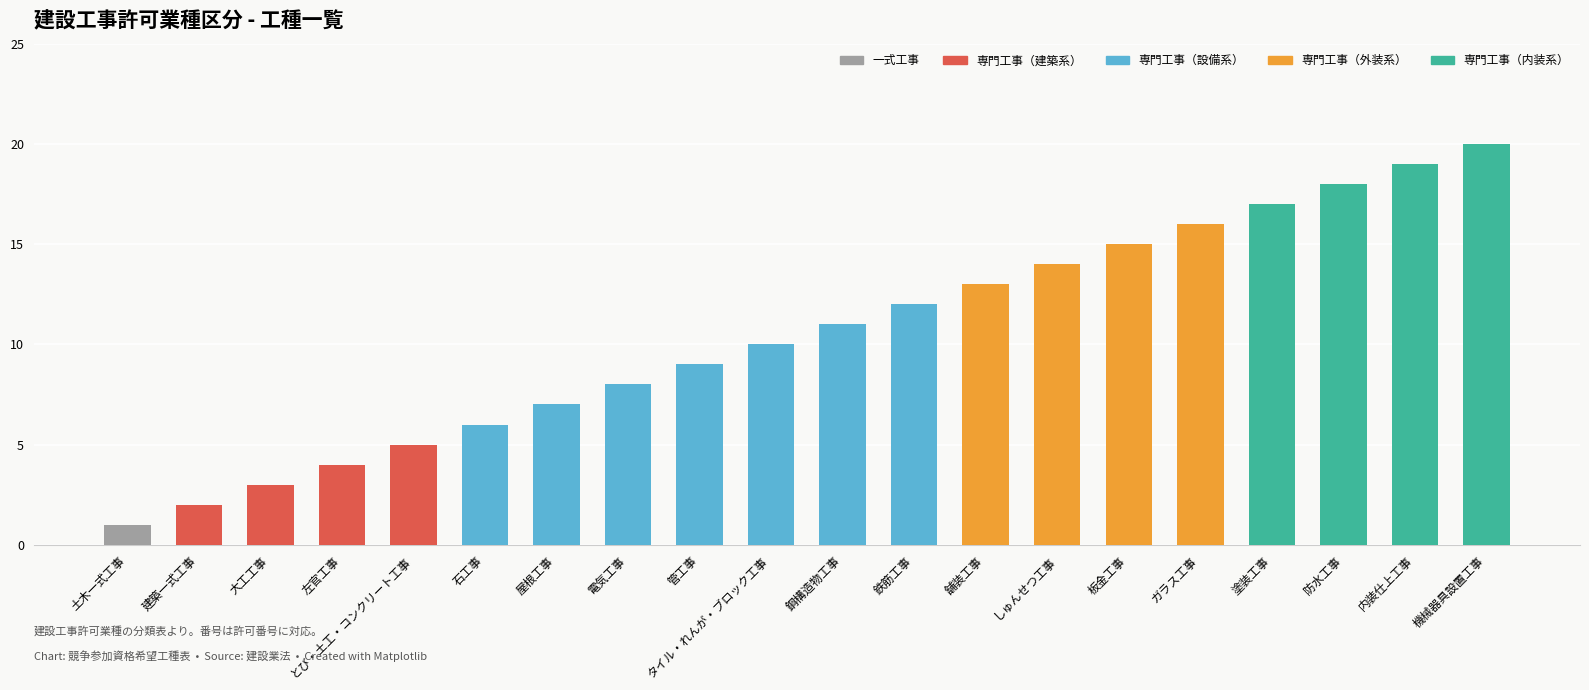

How many distinct data groups are displayed?

1